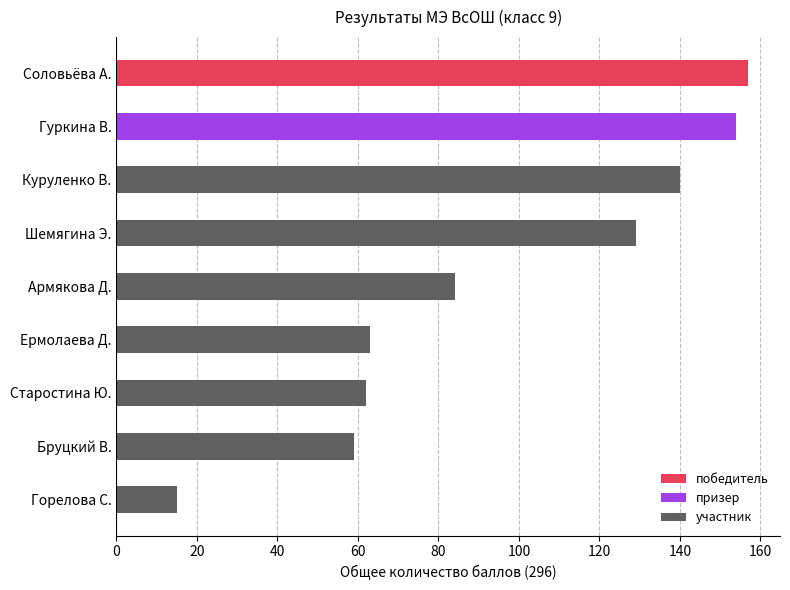

What is the difference between the maximum and minimum values?

142